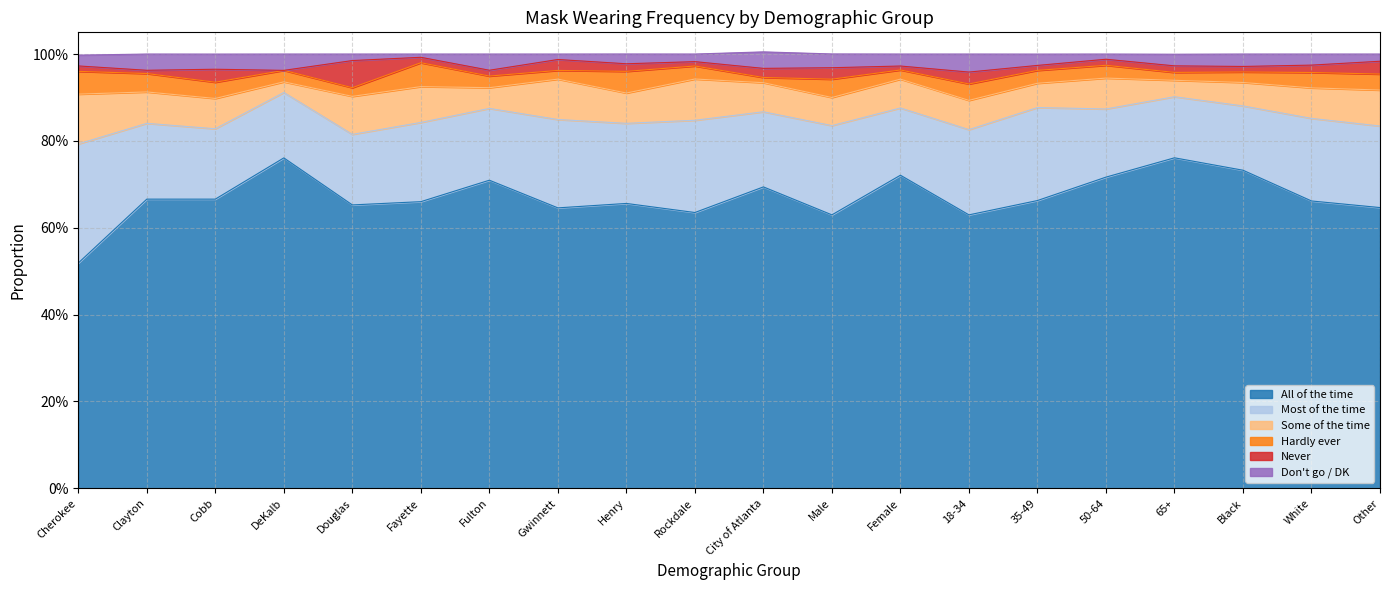

What is the lowest value of the Most of the time series?

0.1